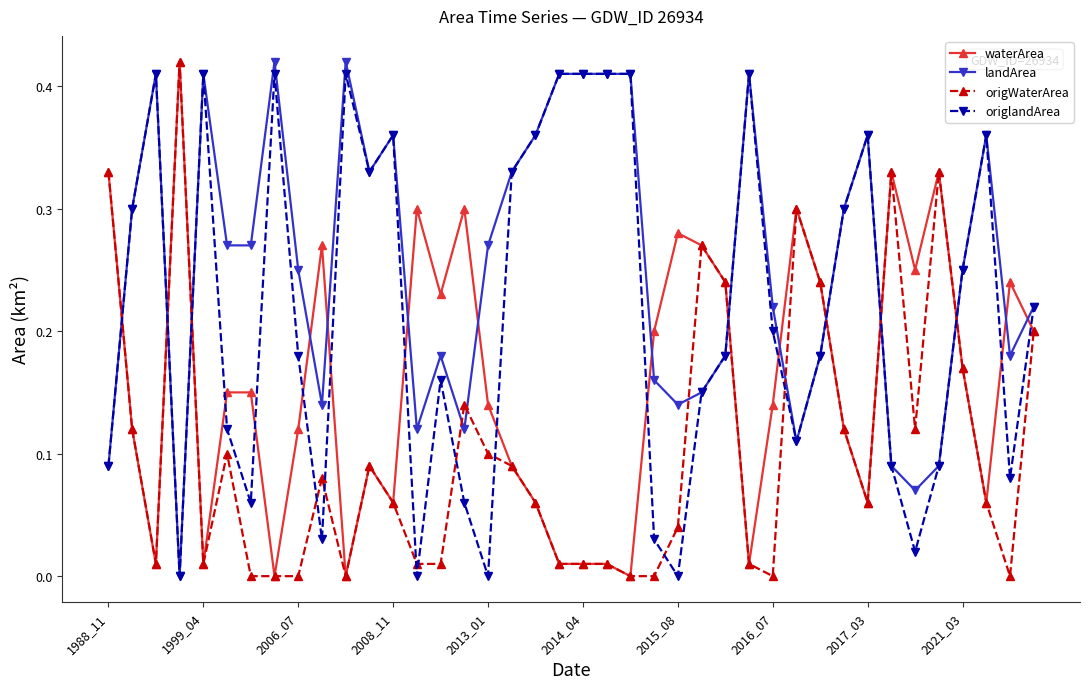

Which series has the largest total across all categories?

landArea